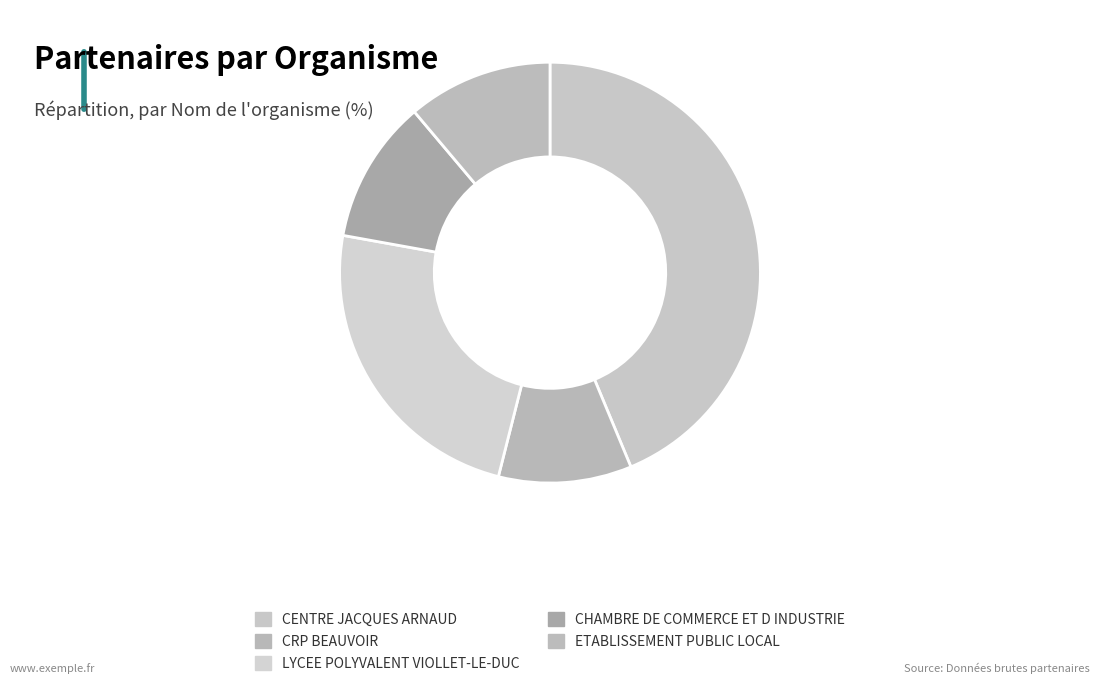

Is there a majority slice in this chart?

No